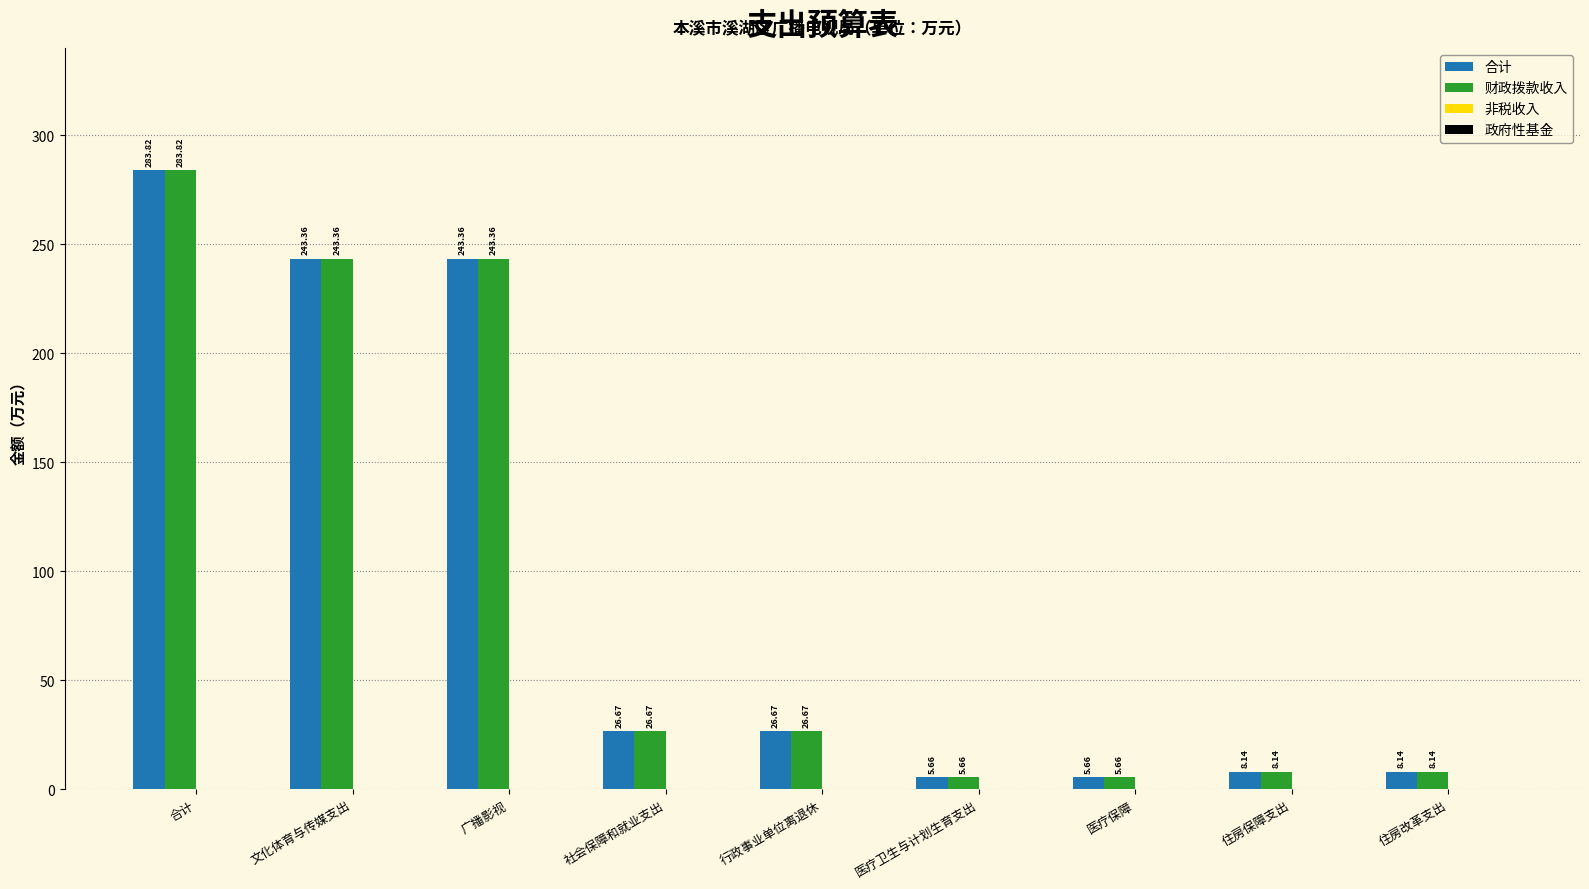

True or false: 合计 has a value of 44.9 at 社会保障和就业支出.

False